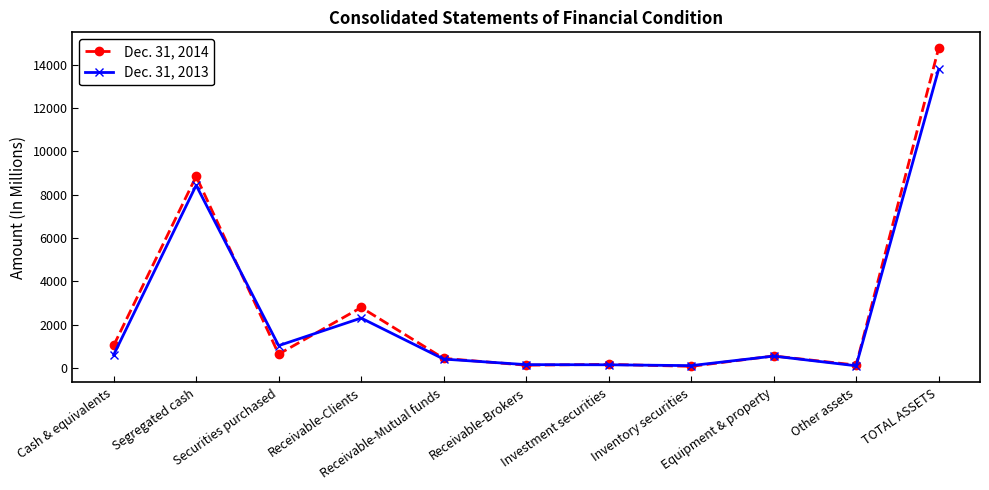

Between Receivable-Clients and TOTAL ASSETS, which series saw the biggest shift?

Dec. 31, 2014